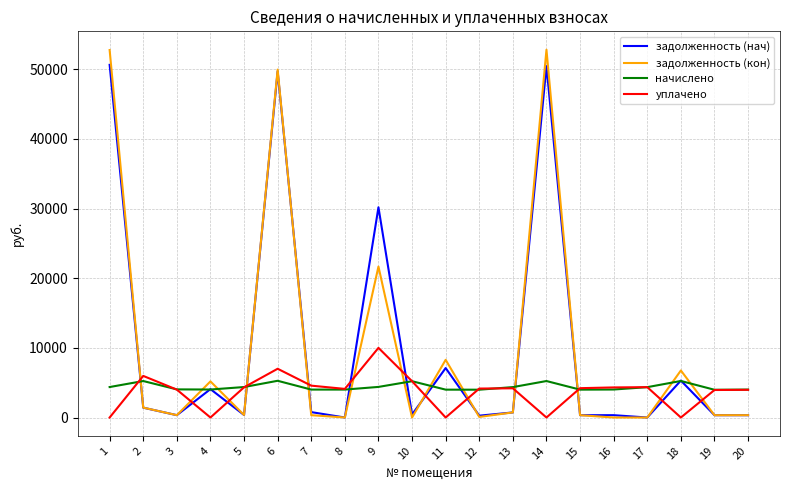

Which series has the widest spread of values?

задолженность (кон)